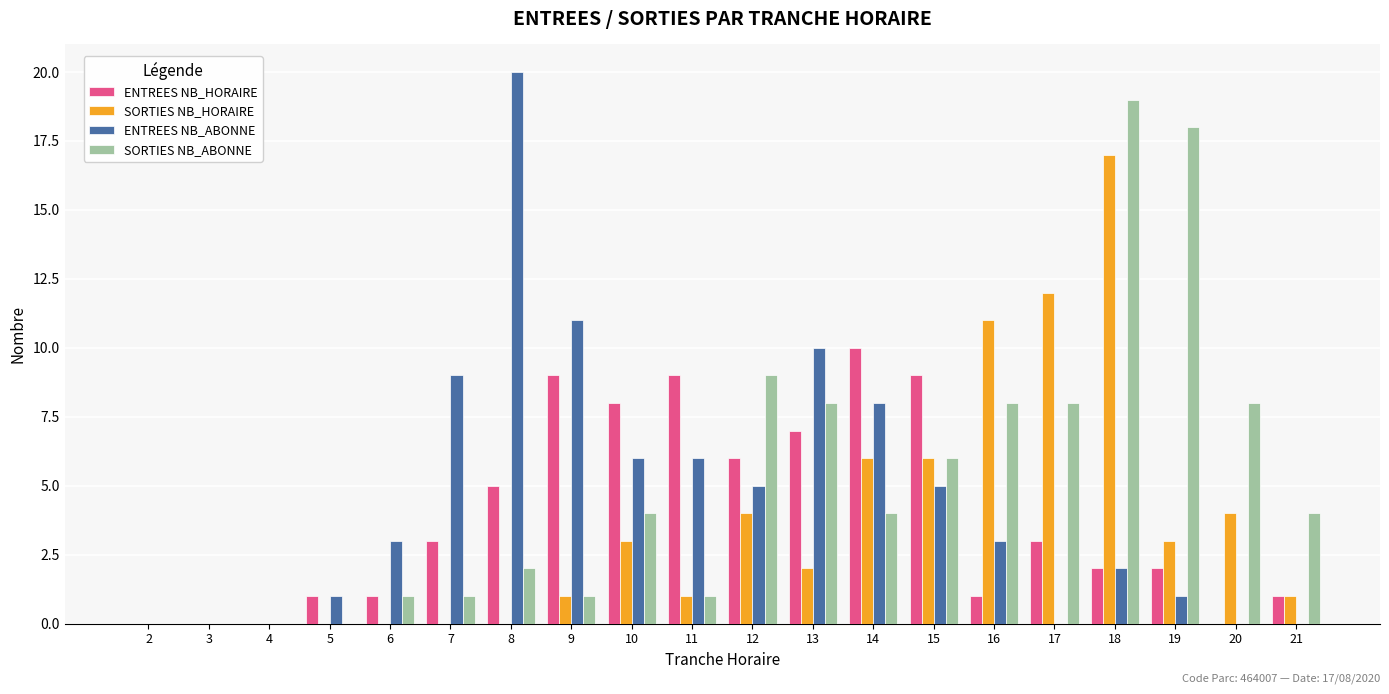

What are all the series names shown in the legend?

ENTREES NB_HORAIRE, SORTIES NB_HORAIRE, ENTREES NB_ABONNE, SORTIES NB_ABONNE